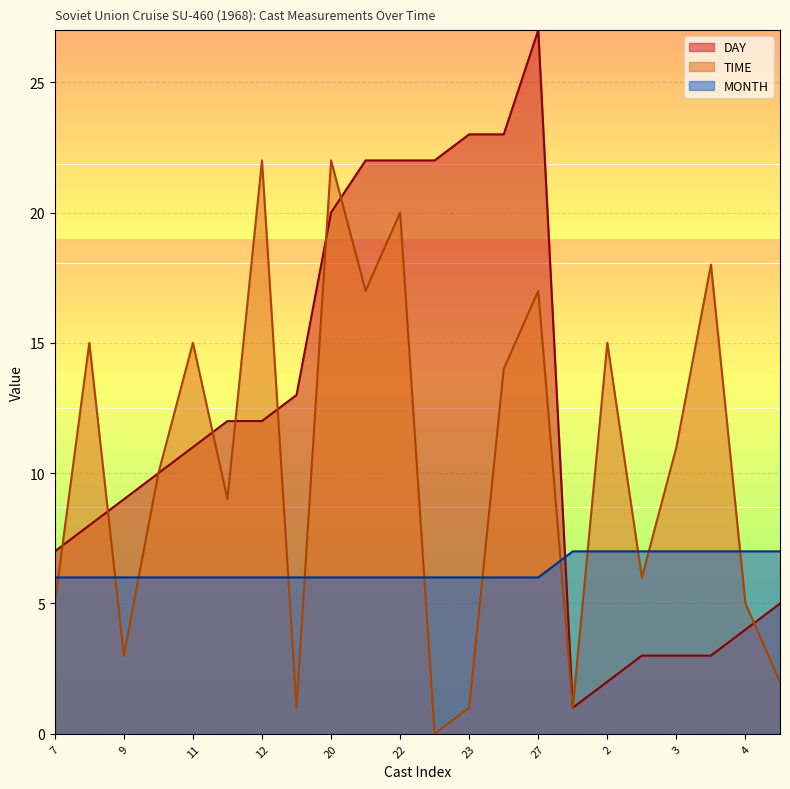

Is it true that DAY equals 23 at 23?

True